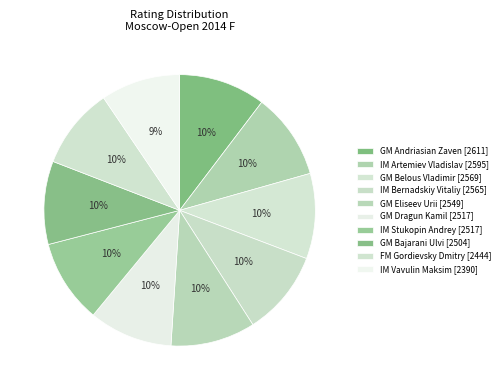

What is the smallest slice in the pie chart?

IM Vavulin Maksim [2390]